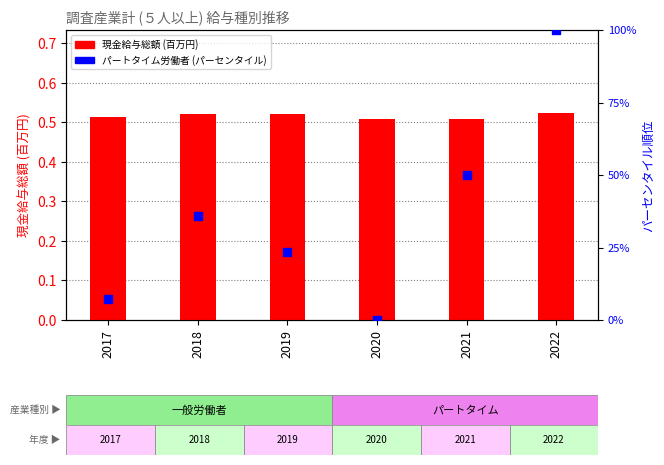

Which series contains the highest Y value?

パートタイム労働者 (パーセンタイル)